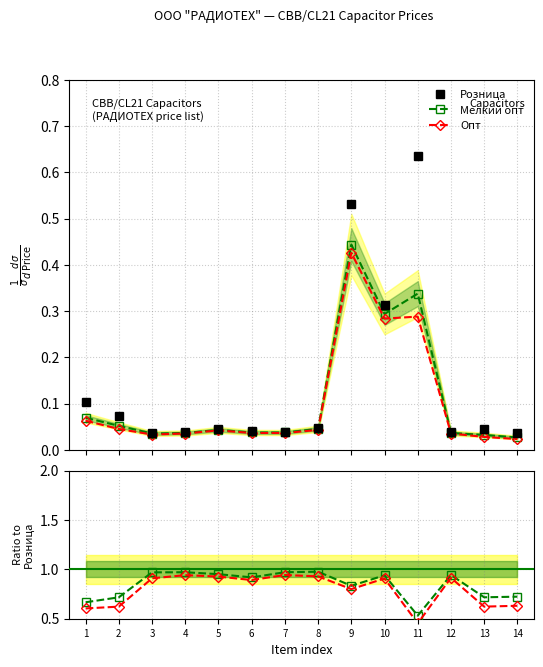

What is the difference between the maximum and second lowest values in the Мелкий опт series?

0.4